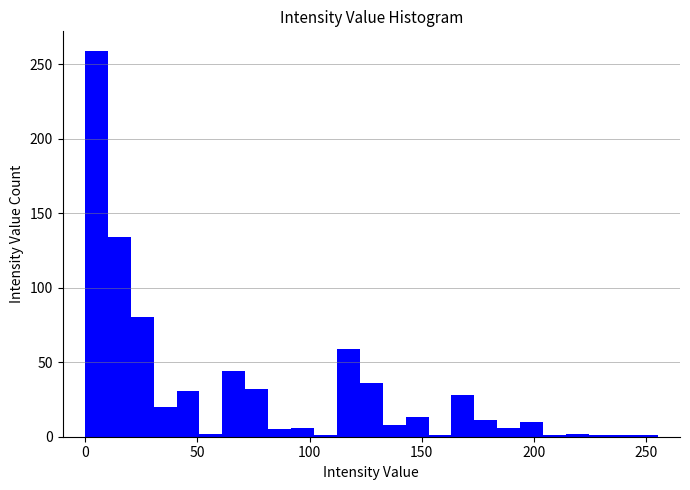

Around what value on the x-axis is the tallest bar? Give the approximate position of its centre, as read against the axis.

5